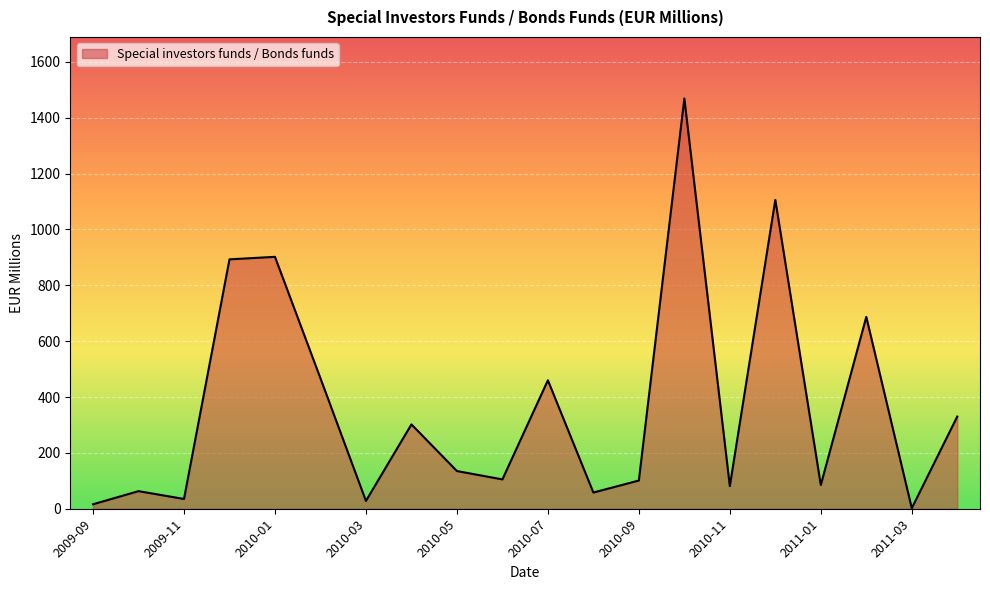

What is the maximum value shown in the chart?

1469